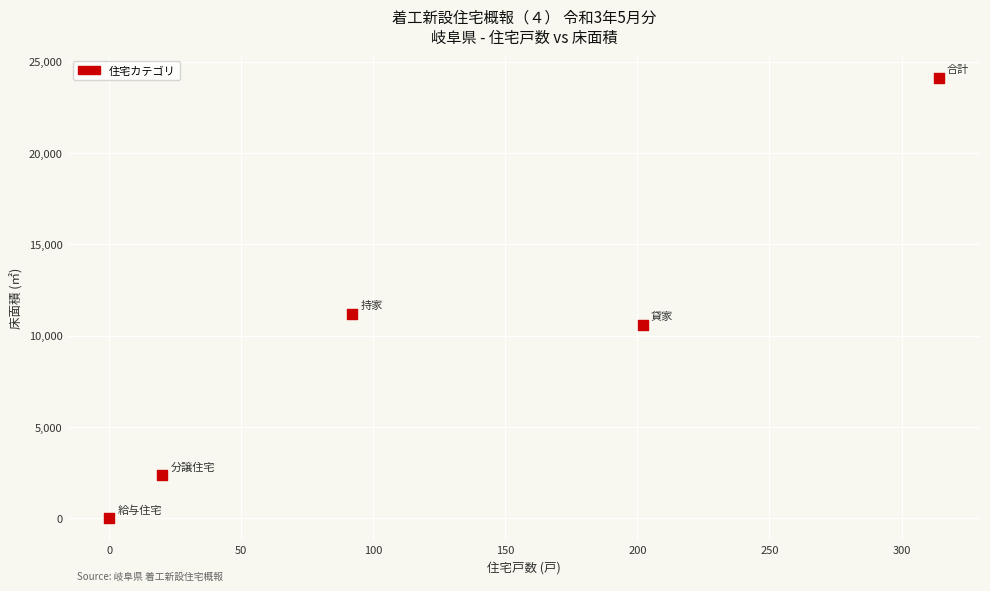

What is the average Y value?

9648